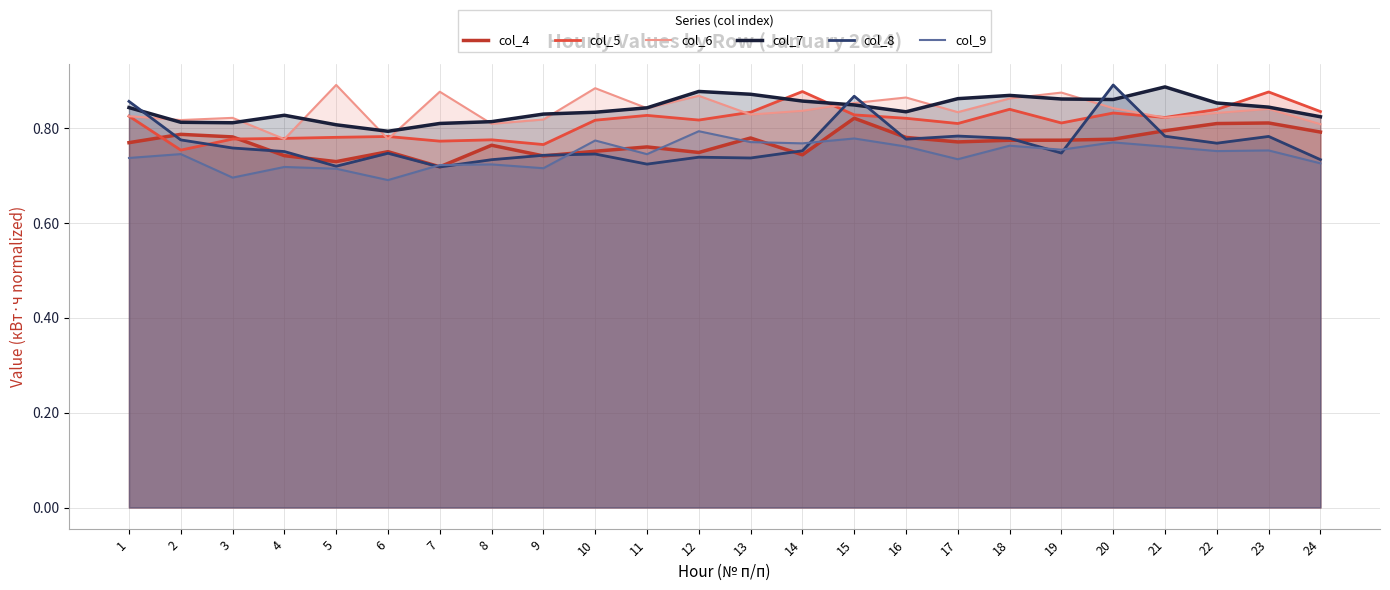

In col_5, how many points are higher than both neighbors (excluding endpoints)?

7